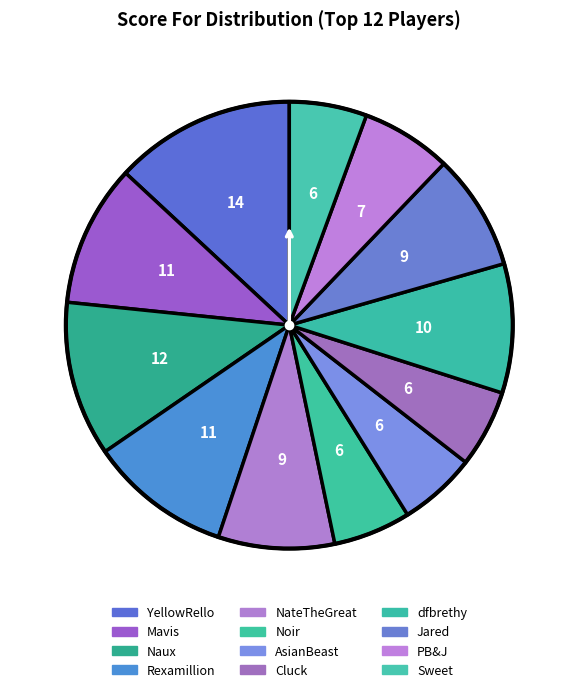

How many slices are in this pie chart?

12